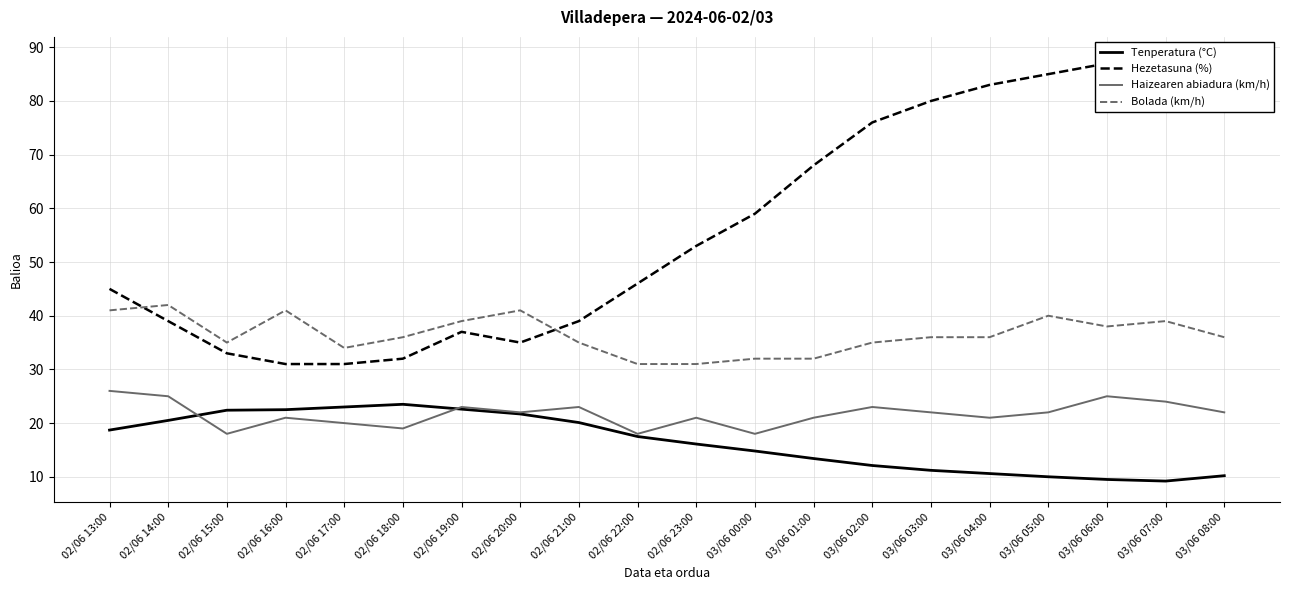

The value of Haizearen abiadura (km/h) at 03/06 05:00 is 22.0. True or false?

True